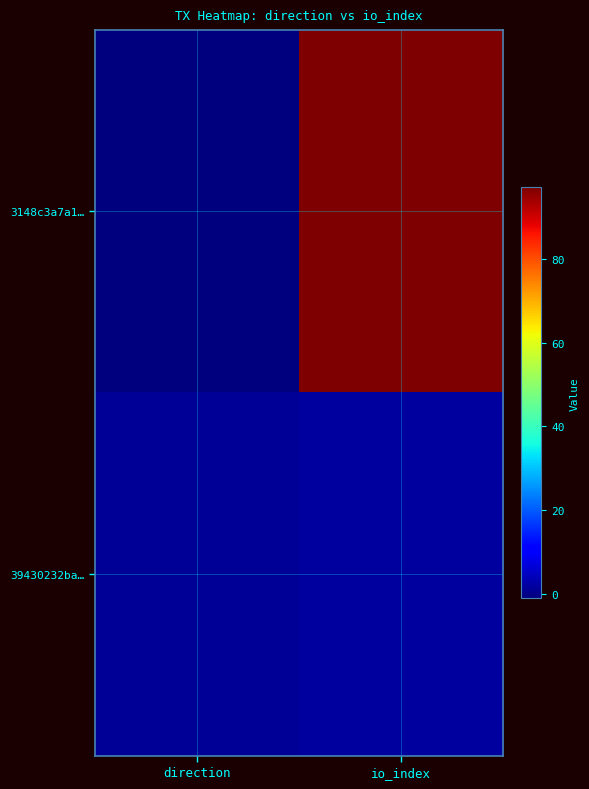

Reading left to right, list all the values displayed in this chart.

3148c3a7a1…: direction=-1	io_index=97
39430232ba…: direction=1	io_index=2